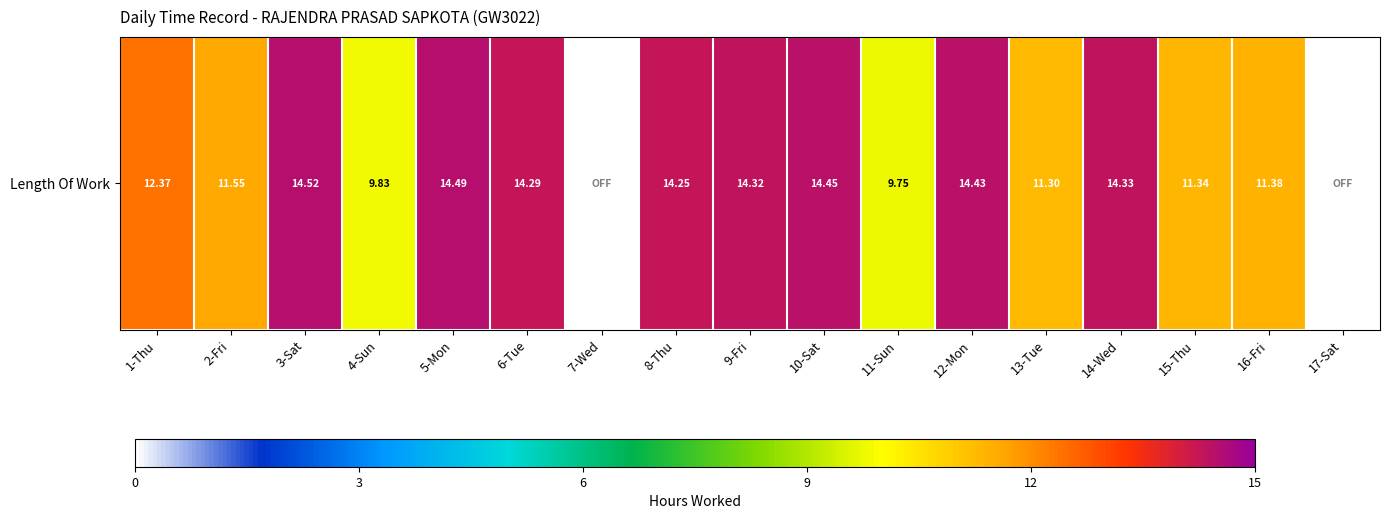

Where does the data first go above 12?

1-Thu